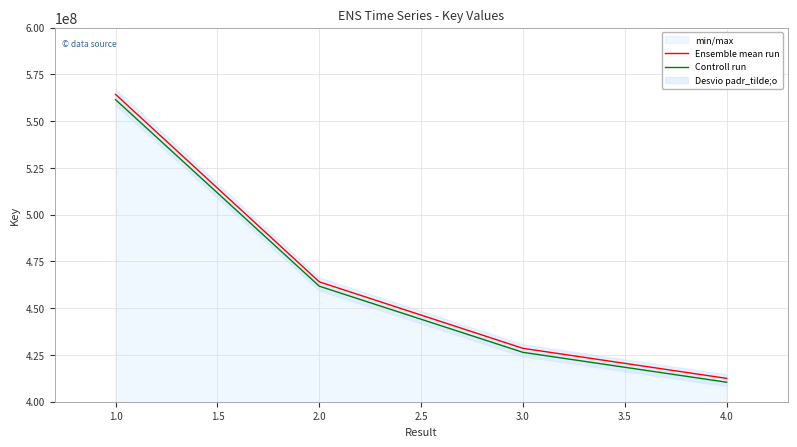

What is the lowest value of the Controll run series?

410424096.4